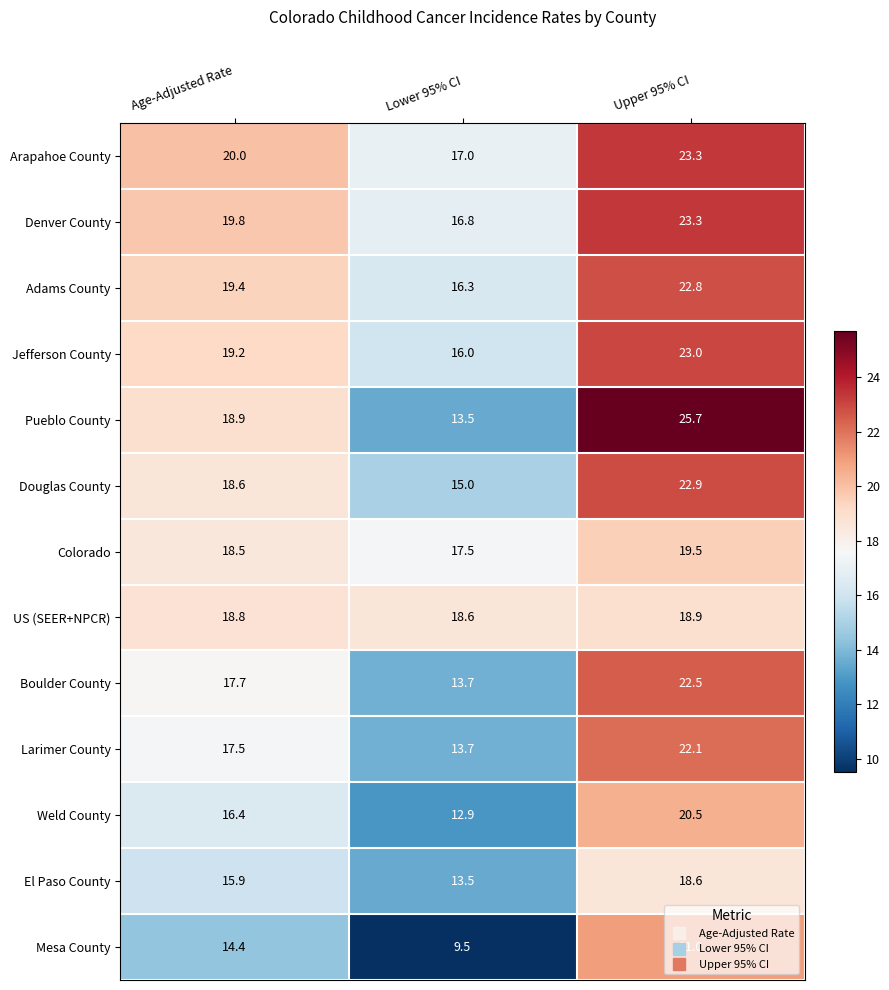

How many data points in Weld County are less than 16?

1